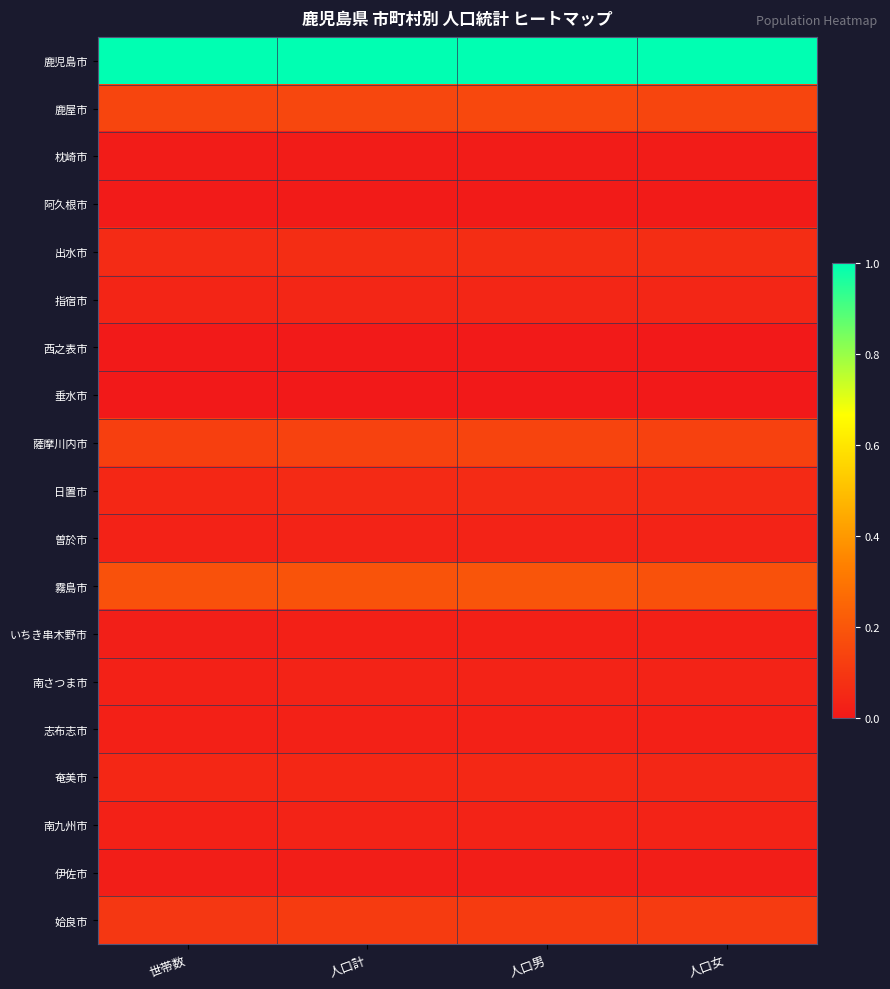

Reading left to right, what are all the values shown in this chart?

鹿児島市: 世帯数=1.0	人口計=1.0	人口男=1.0	人口女=1.0
鹿屋市: 世帯数=0.1	人口計=0.1	人口男=0.2	人口女=0.1
枕崎市: 世帯数=0.0	人口計=0.0	人口男=0.0	人口女=0.0
阿久根市: 世帯数=0.0	人口計=0.0	人口男=0.0	人口女=0.0
出水市: 世帯数=0.1	人口計=0.1	人口男=0.1	人口女=0.1
指宿市: 世帯数=0.0	人口計=0.0	人口男=0.0	人口女=0.0
西之表市: 世帯数=0.0	人口計=0.0	人口男=0.0	人口女=0.0
垂水市: 世帯数=0.0	人口計=0.0	人口男=0.0	人口女=0.0
薩摩川内市: 世帯数=0.1	人口計=0.1	人口男=0.1	人口女=0.1
日置市: 世帯数=0.0	人口計=0.1	人口男=0.1	人口女=0.1
曽於市: 世帯数=0.0	人口計=0.0	人口男=0.0	人口女=0.0
霧島市: 世帯数=0.2	人口計=0.2	人口男=0.2	人口女=0.2
いちき串木野市: 世帯数=0.0	人口計=0.0	人口男=0.0	人口女=0.0
南さつま市: 世帯数=0.0	人口計=0.0	人口男=0.0	人口女=0.0
志布志市: 世帯数=0.0	人口計=0.0	人口男=0.0	人口女=0.0
奄美市: 世帯数=0.0	人口計=0.0	人口男=0.0	人口女=0.0
南九州市: 世帯数=0.0	人口計=0.0	人口男=0.0	人口女=0.0
伊佐市: 世帯数=0.0	人口計=0.0	人口男=0.0	人口女=0.0
姶良市: 世帯数=0.1	人口計=0.1	人口男=0.1	人口女=0.1